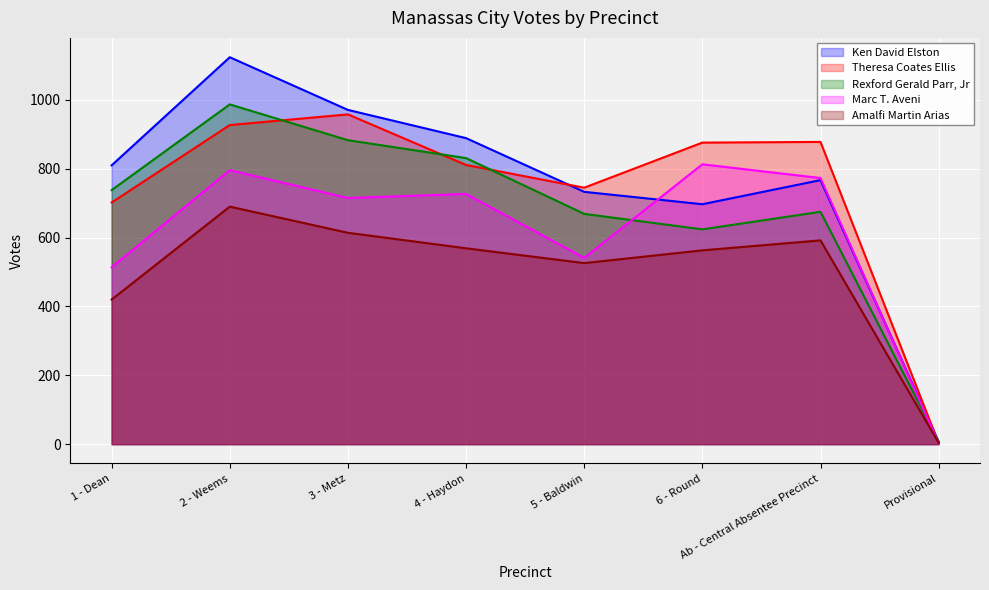

Which series has the widest spread of values?

Ken David Elston